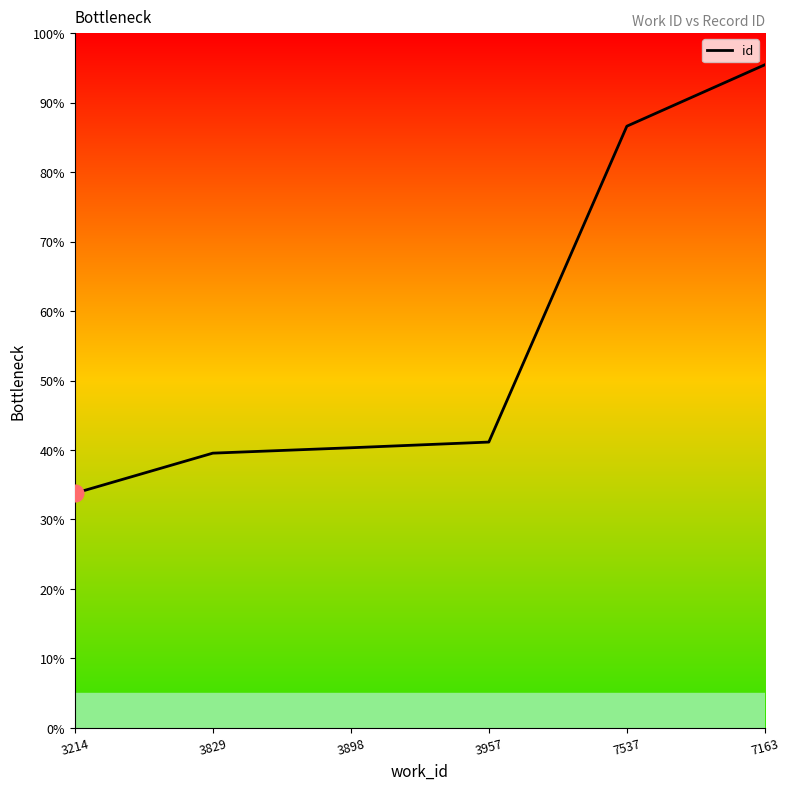

List the labels in order of value, smallest first.

3214, 3829, 3898, 3957, 7537, 7163